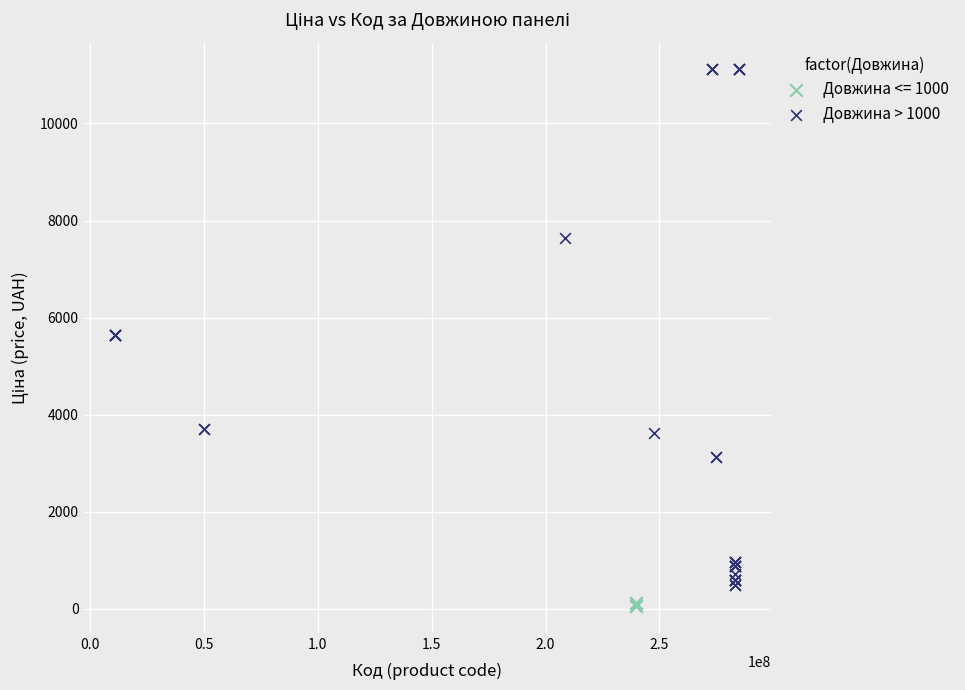

Which series contains the highest Y value?

Довжина > 1000